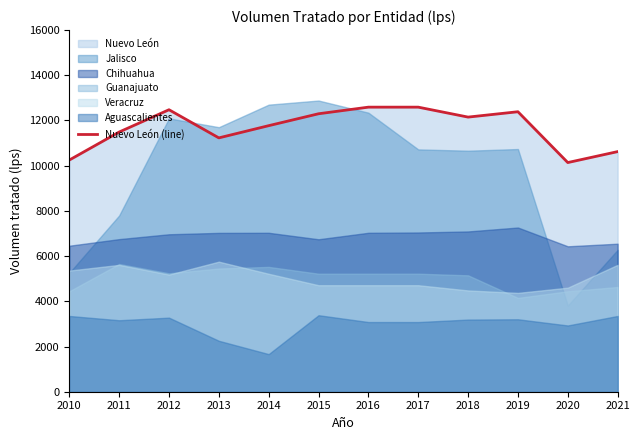

Reading left to right, what are all the values shown in this chart?

10250.1	11489.3	12475.9	11230.6	11770.9	12297.9	12590.4	12590.4	12150.3	12387.5	10138.9	10623.0